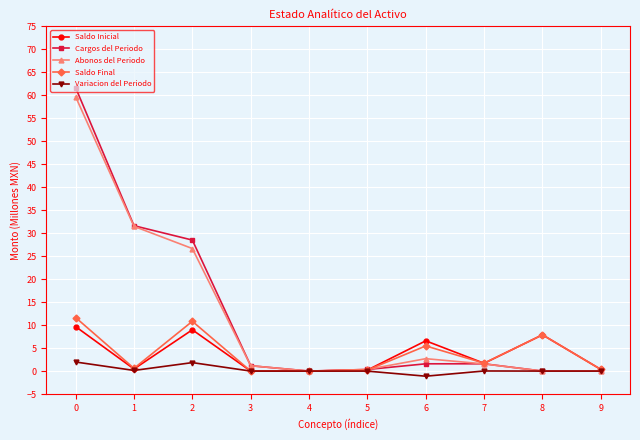

What is the difference between the second highest and second lowest values in the Cargos del Periodo series?

31.6